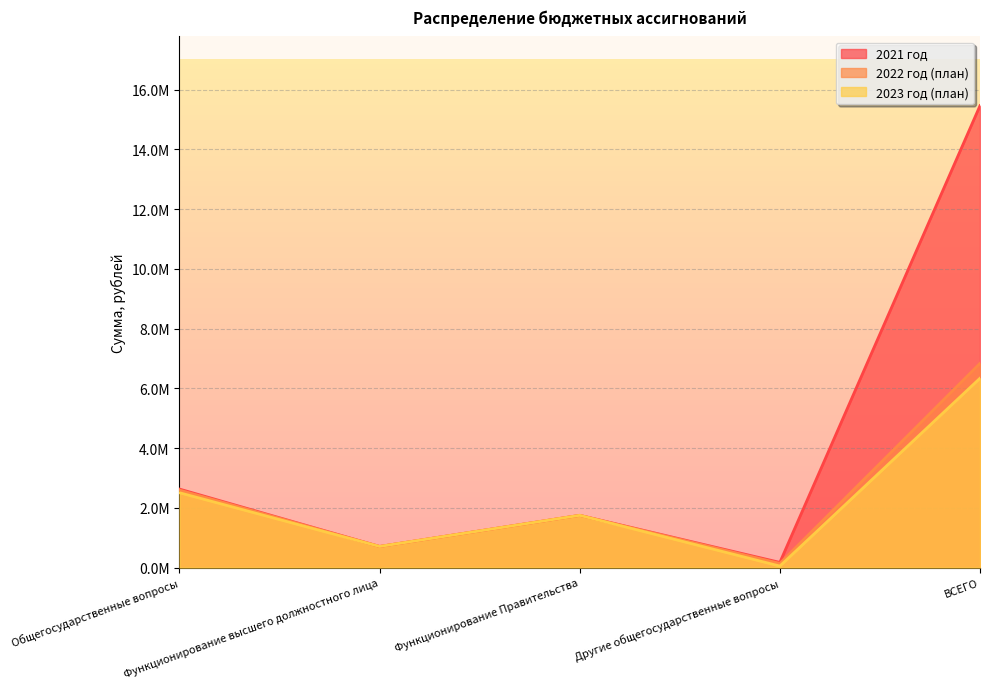

At which label does 2021 год reach its peak?

ВСЕГО